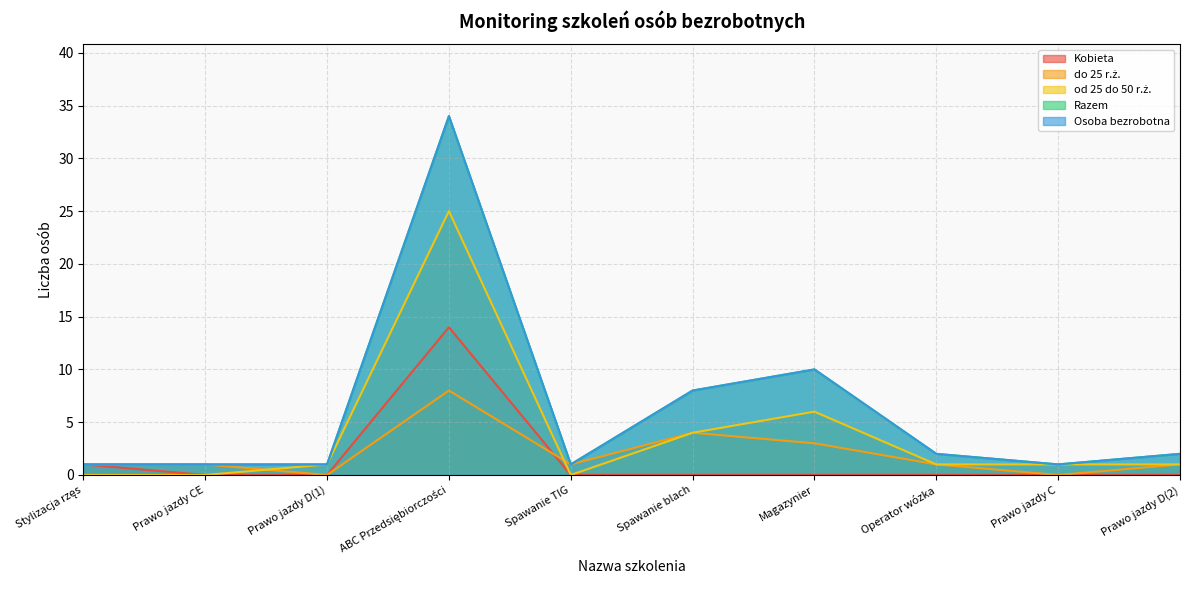

What is the difference between the second highest and second lowest values in the od 25 do 50 r.ż. series?

6